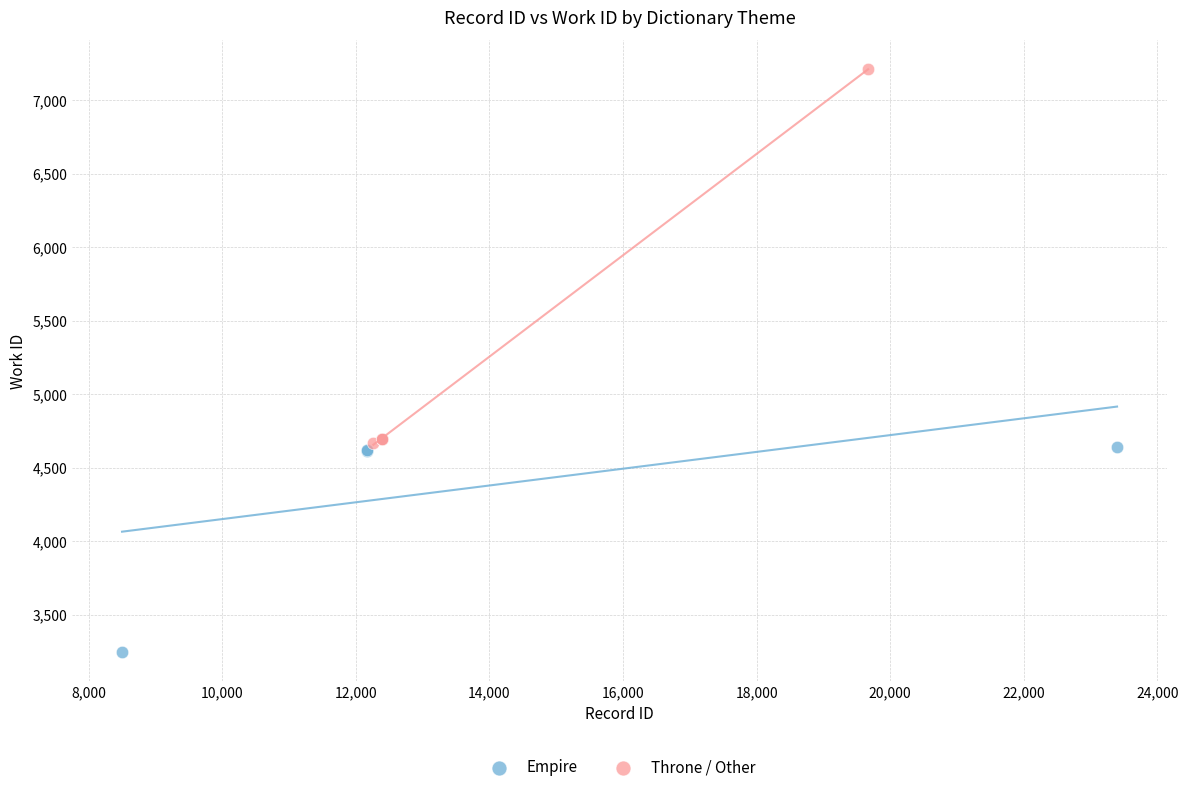

Which series contains the lowest Y value?

Empire